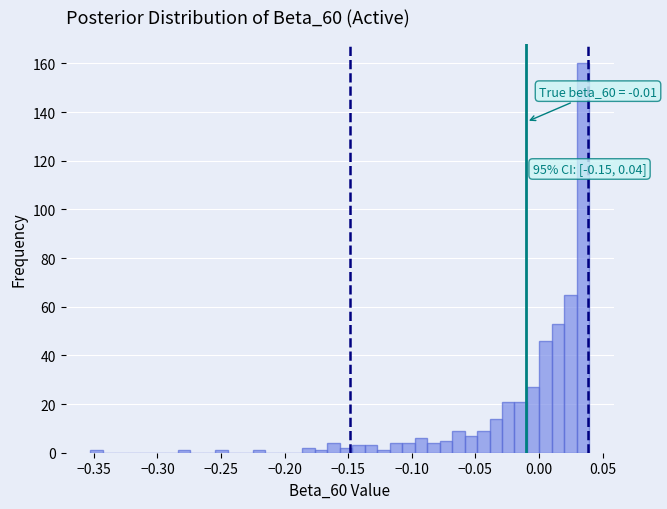

Read against the x-axis, roughly where is the centre of the tallest bar?

0.035